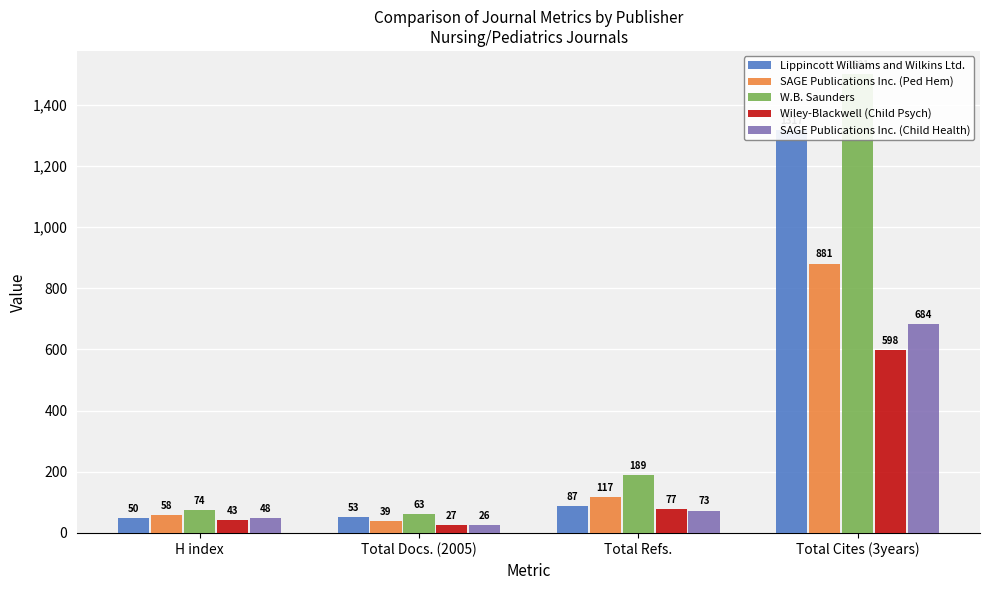

At Total Refs., list the series in order from largest to smallest.

W.B. Saunders, SAGE Publications Inc. (Ped Hem), Lippincott Williams and Wilkins Ltd., Wiley-Blackwell (Child Psych), SAGE Publications Inc. (Child Health)